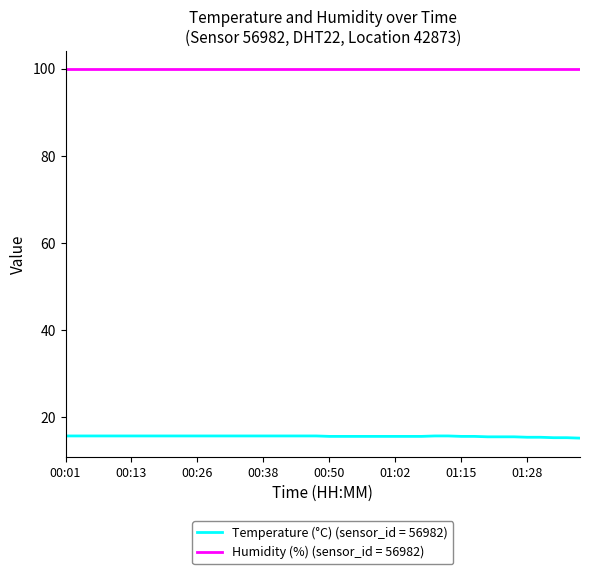

How many lines are shown in the chart?

2